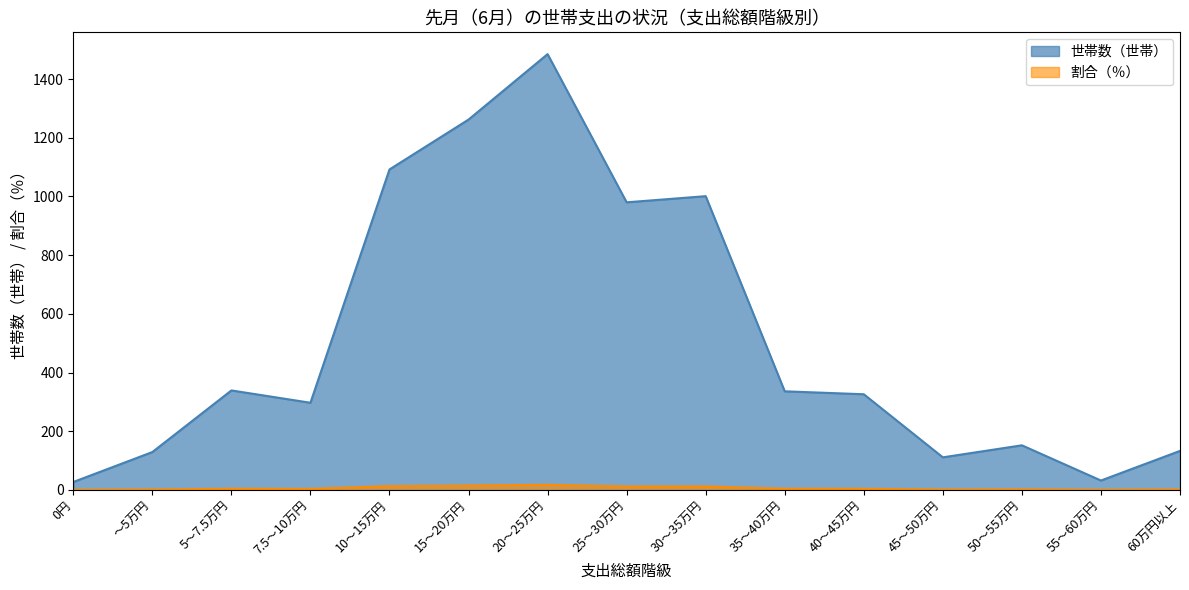

True or false: 割合（％） has a value of 0.4 at 55～60万円.

True